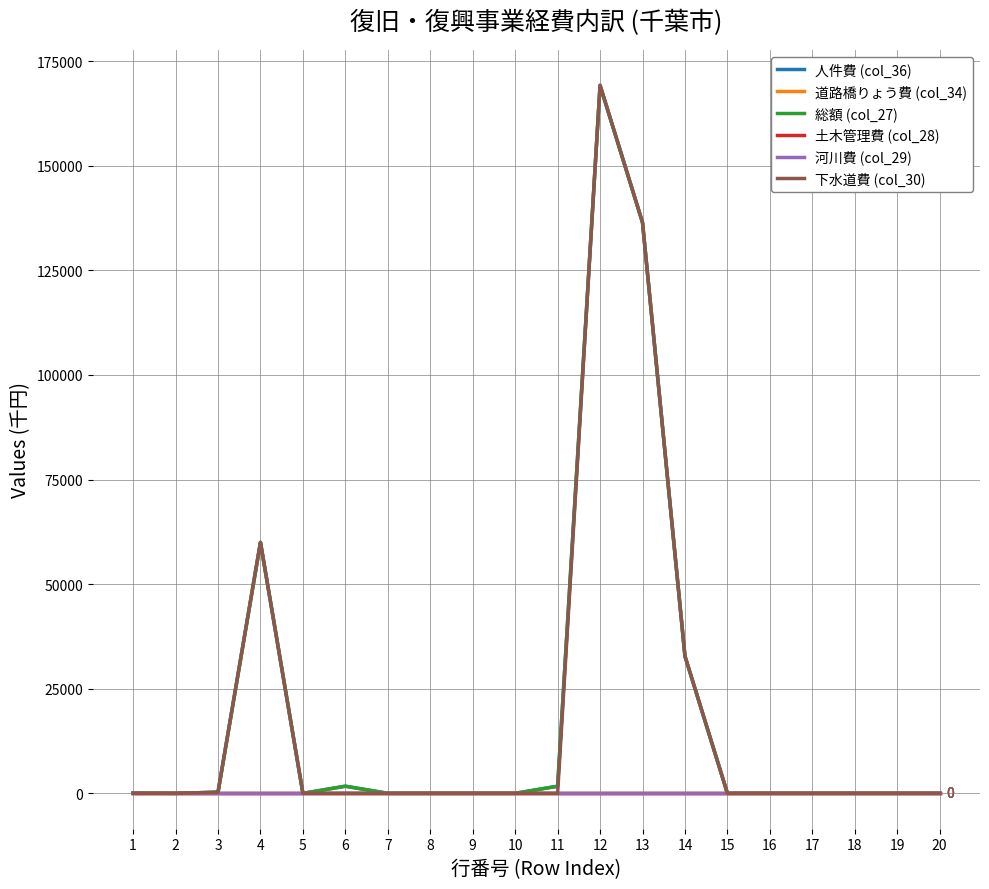

Does the chart have visible grid lines?

Yes